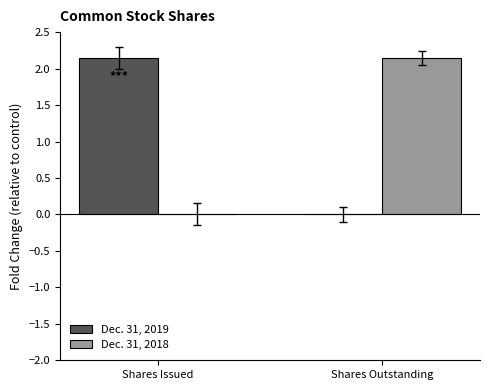

What are all the series names shown in the legend?

Dec. 31, 2019, Dec. 31, 2018